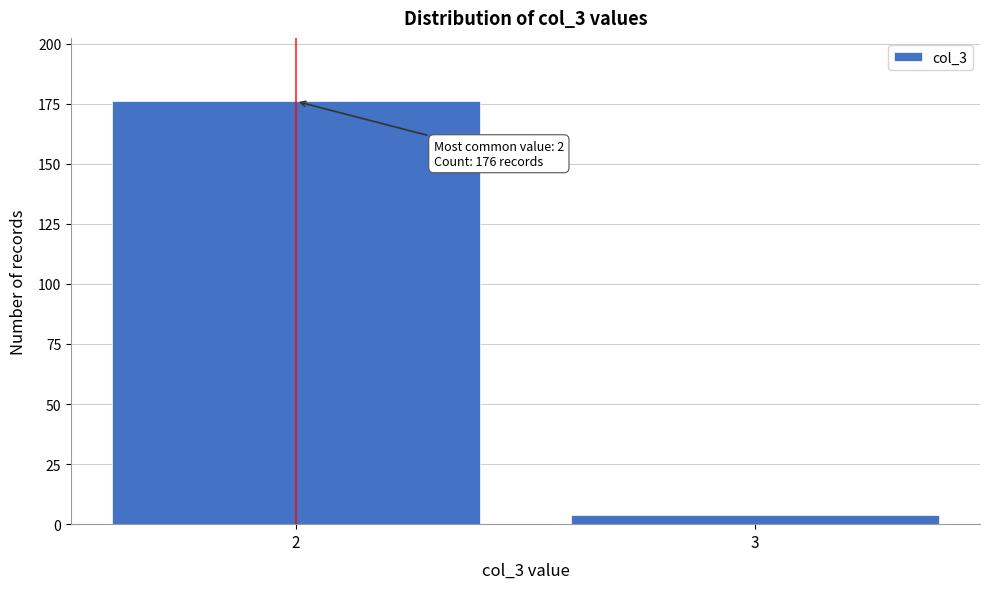

Reading right to left, transcribe all the data shown in this chart.

3=4	2=176